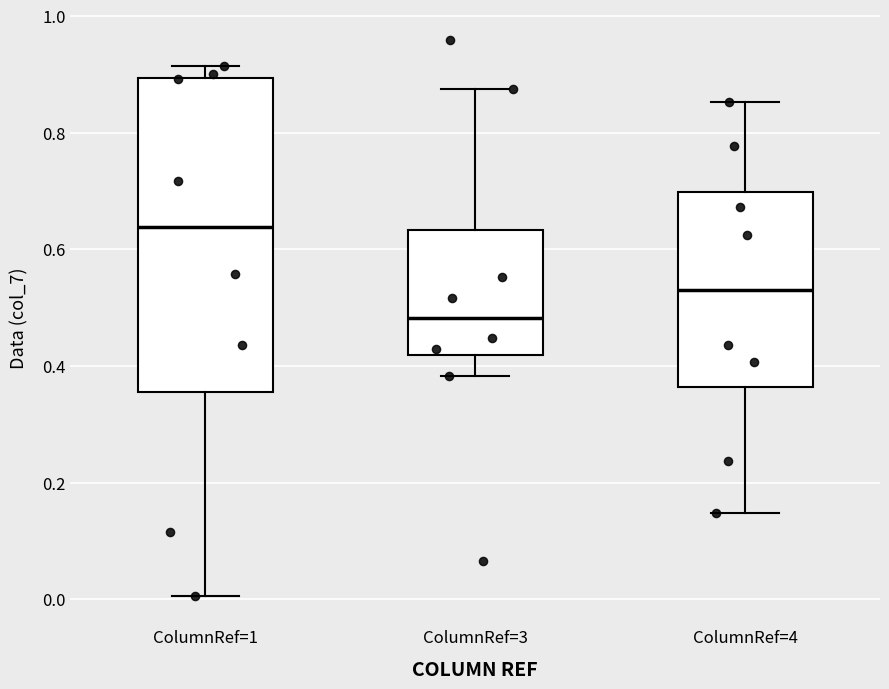

Which box is the tallest, from its lower edge to its upper edge?

ColumnRef=1